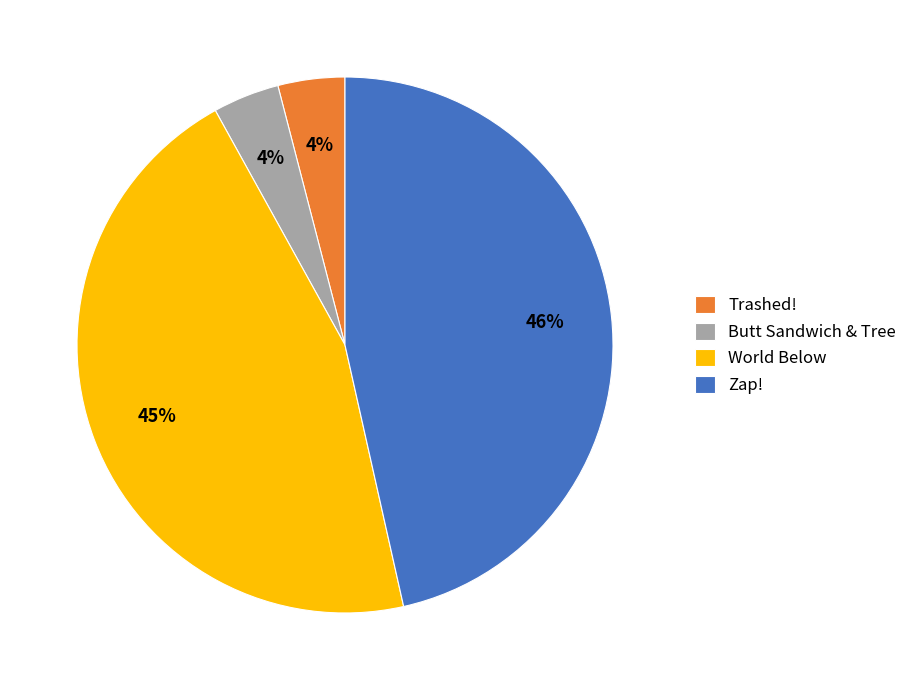

To the nearest percent, what is the combined percentage of Trashed! and Zap!?

51%